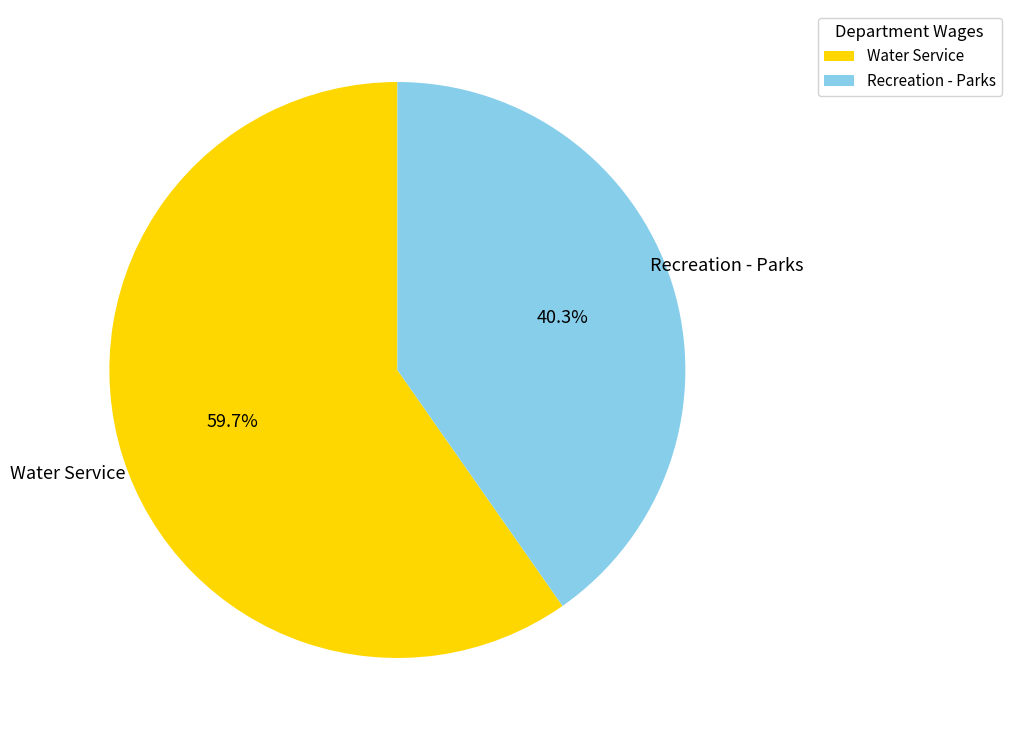

To the nearest percent, what percentage of the pie is Recreation - Parks?

40%